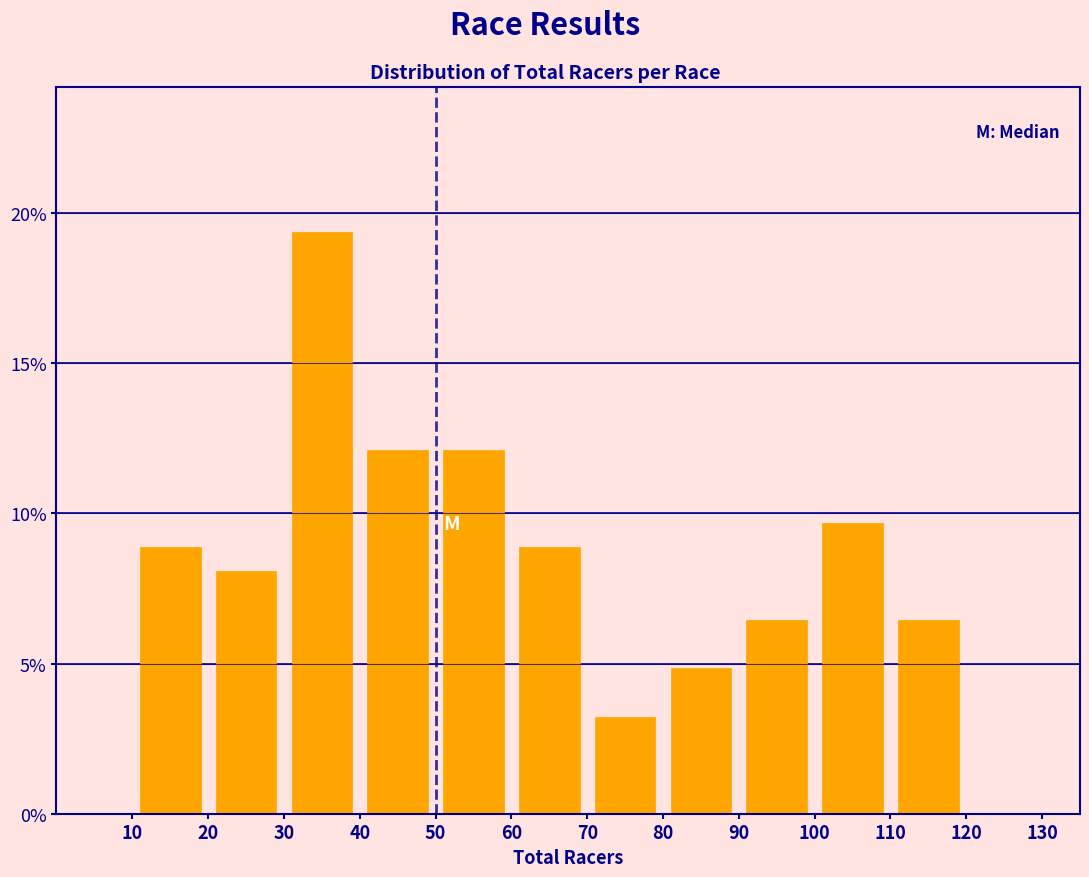

What is the height of the bar covering 100 to 110 on the x-axis? The values are not printed on the chart, so give them approximately, as read against the axis.

9.5